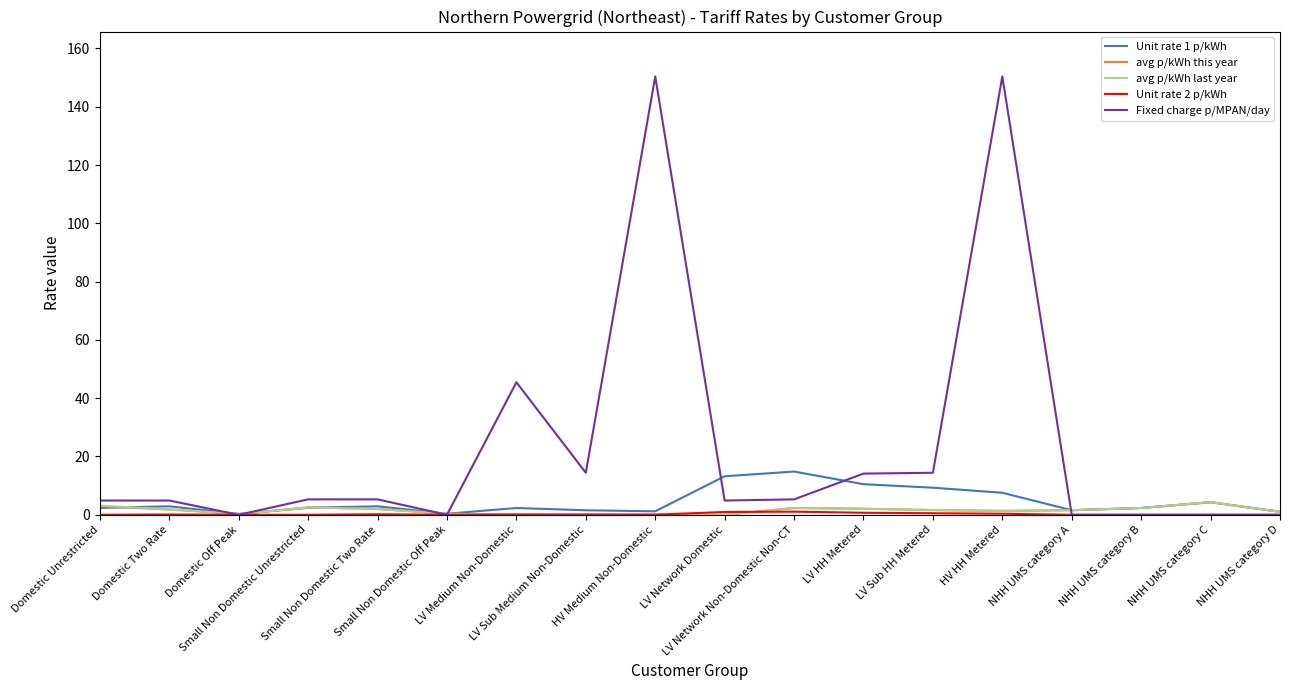

What is the average value of the avg p/kWh last year series?

1.5